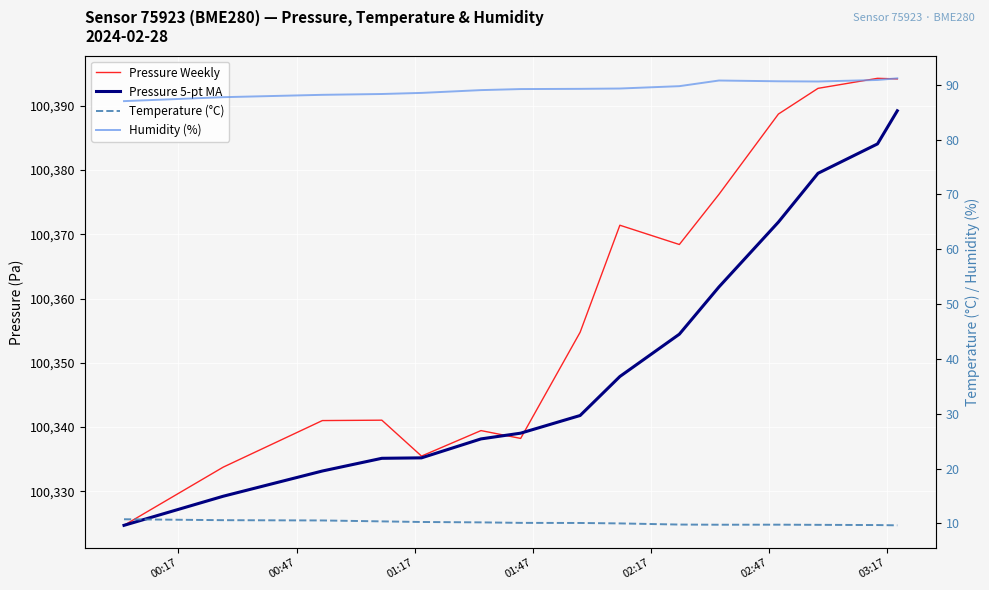

What is the minimum value shown in the chart?

9.7